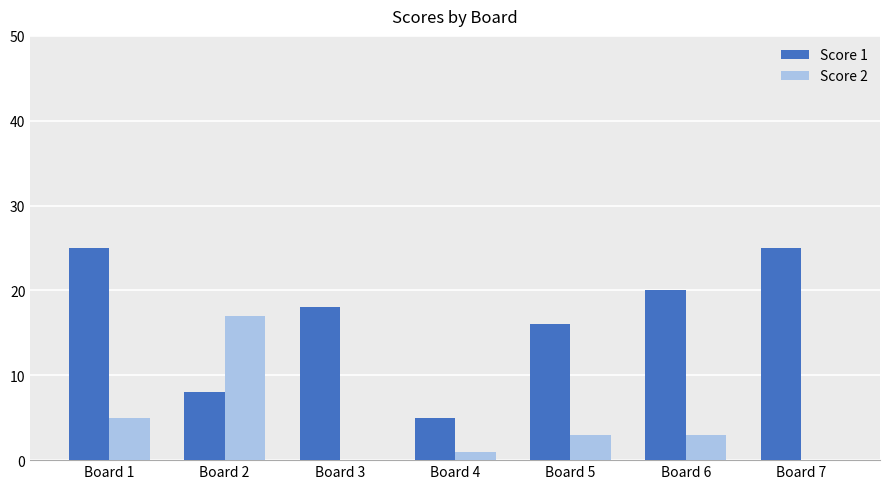

At which label is Score 1 closest to 15?

Board 5